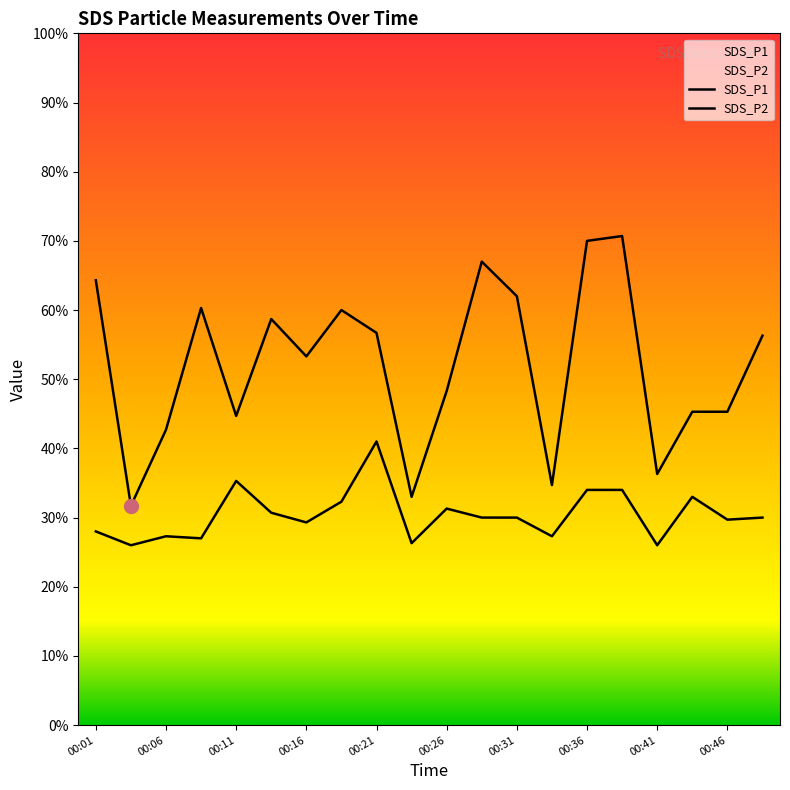

What is the average value of the SDS_P2 series?

3.0